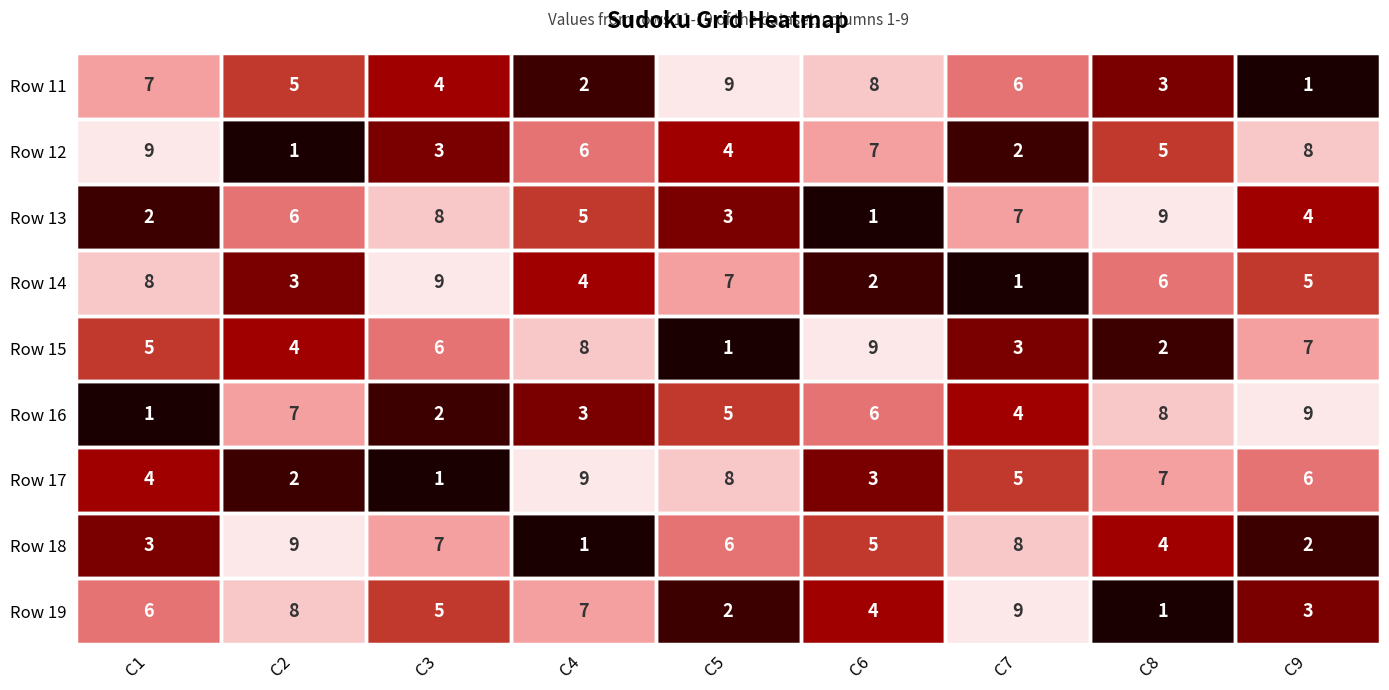

Count the Row 11 values in the range 3 to 7.

5